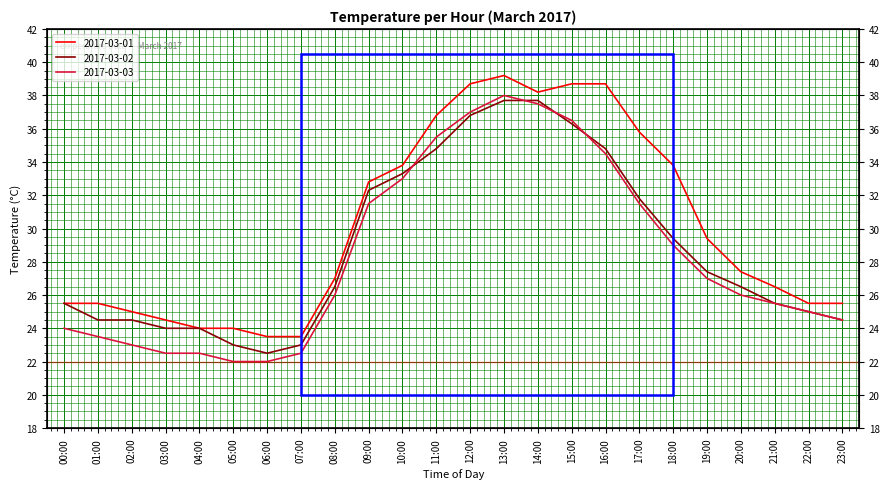

What is the sum of the 2017-03-01 values at 22:00 and 09:00?

58.3